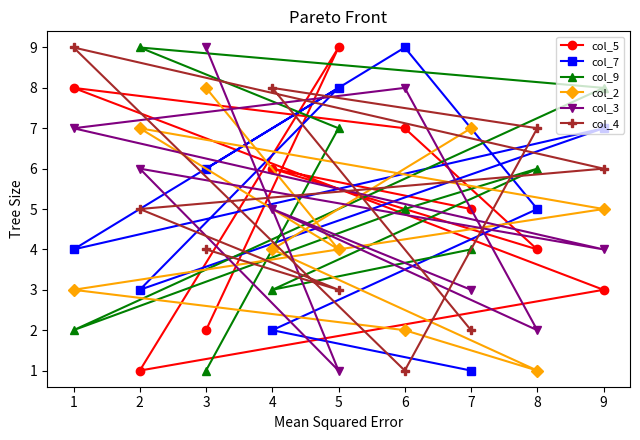

What is the value of the col_5 point at the 8th from the left?

4